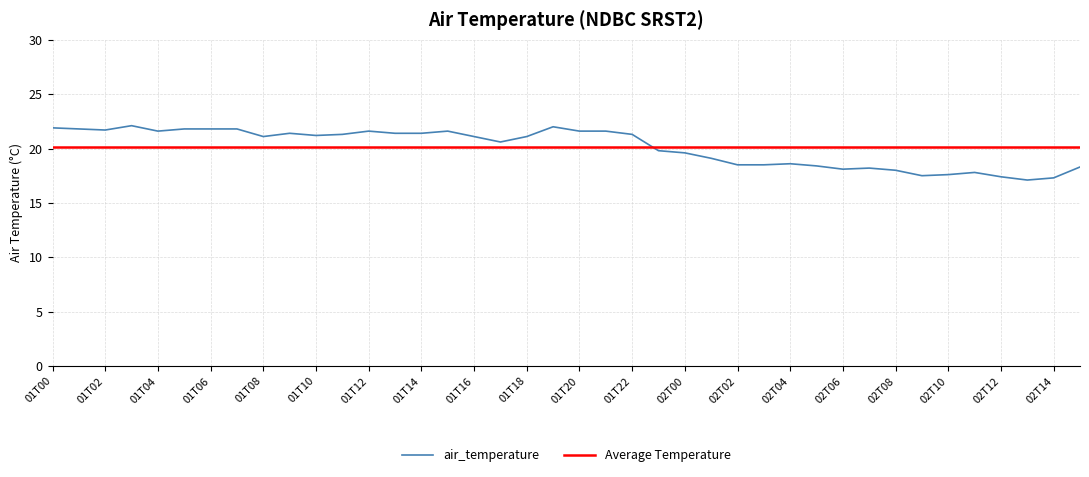

Reading left to right, what are all the values shown in this chart?

21.9	21.8	21.7	22.1	21.6	21.8	21.8	21.8	21.1	21.4	21.2	21.3	21.6	21.4	21.4	21.6	21.1	20.6	21.1	22.0	21.6	21.6	21.3	19.8	19.6	19.1	18.5	18.5	18.6	18.4	18.1	18.2	18.0	17.5	17.6	17.8	17.4	17.1	17.3	18.3